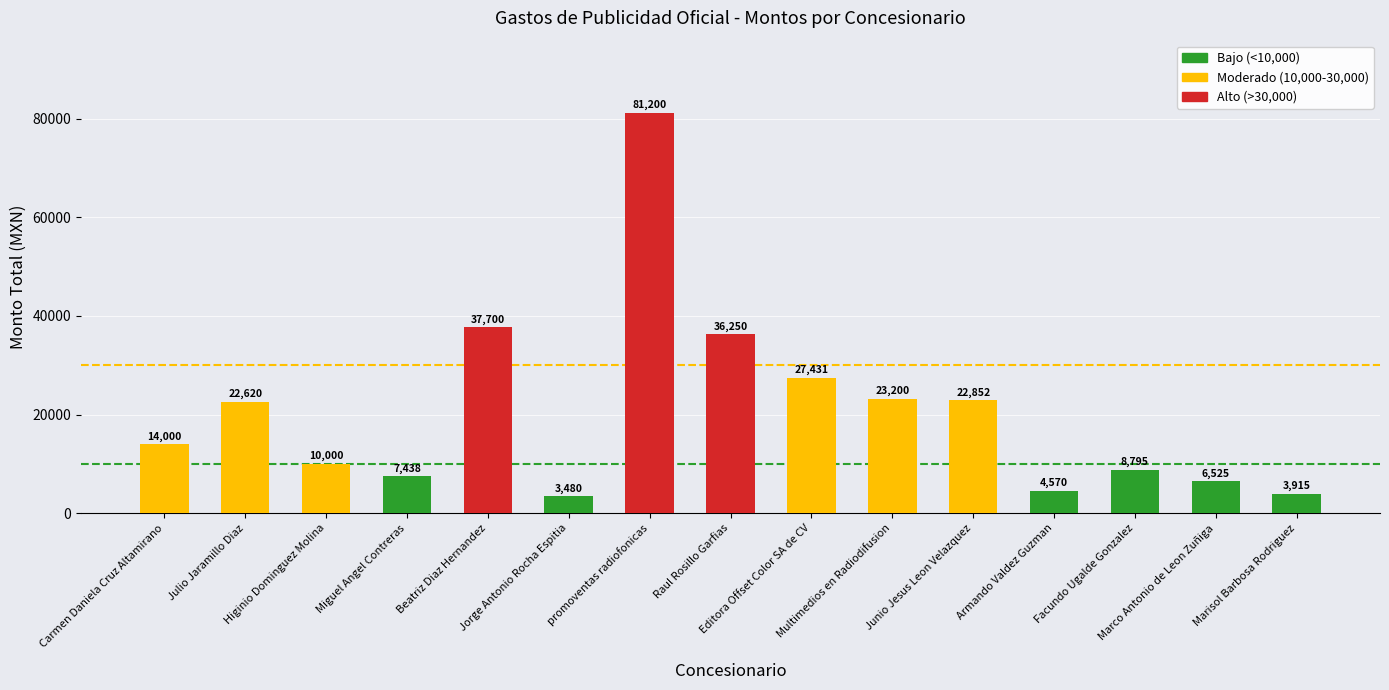

How many bars are there in total?

15